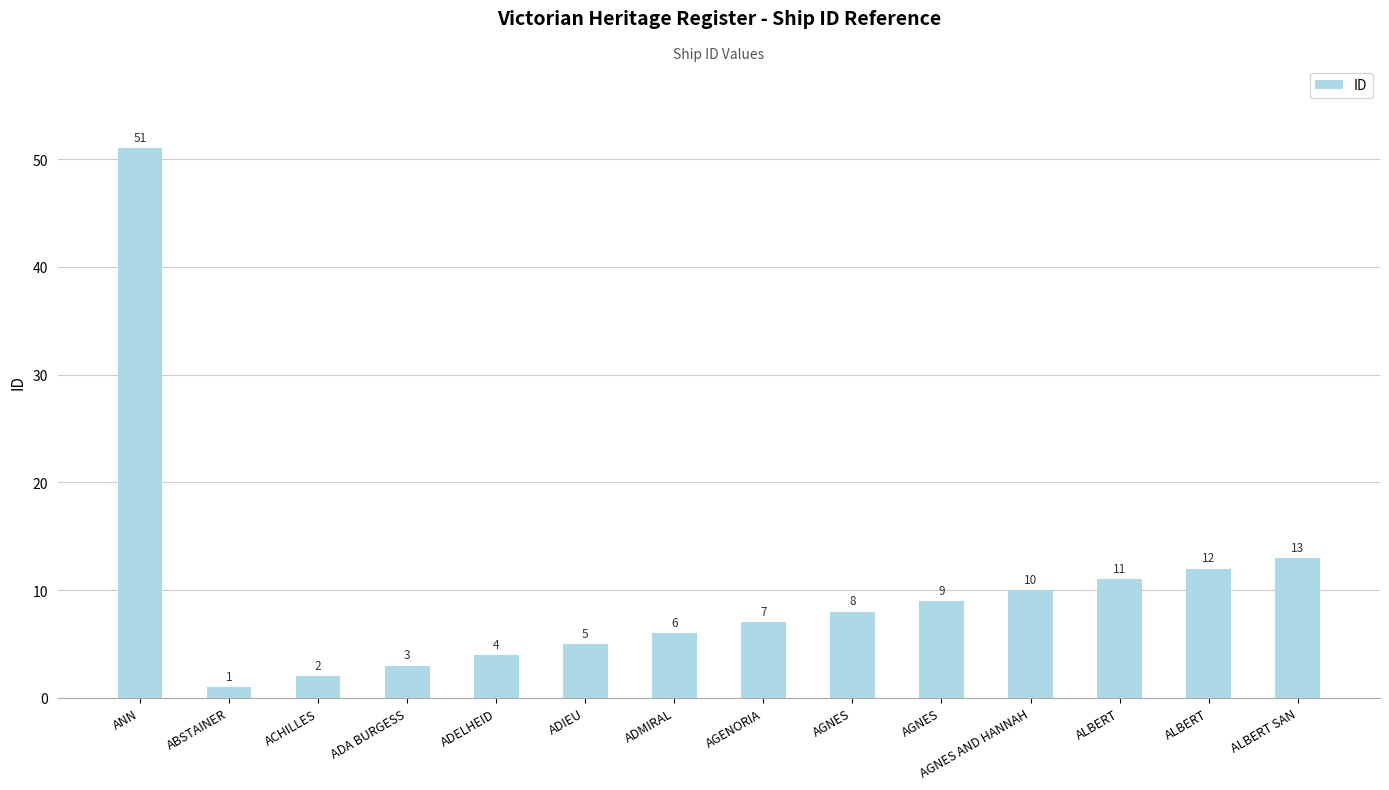

Reading left to right, transcribe all the data shown in this chart.

51	1	2	3	4	5	6	7	8	9	10	11	12	13